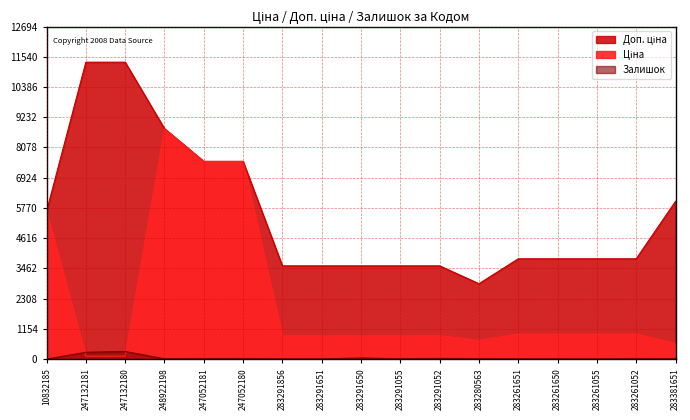

What is the difference between the maximum and second lowest values in the Залишок series?

286.0